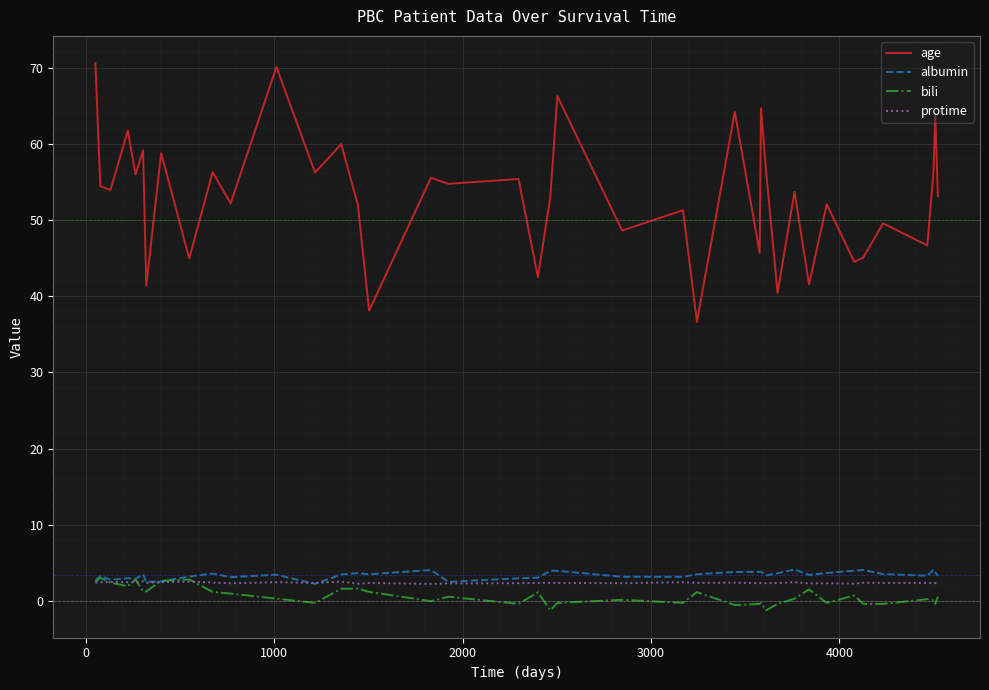

How many protime values are between 2 and 3?

40